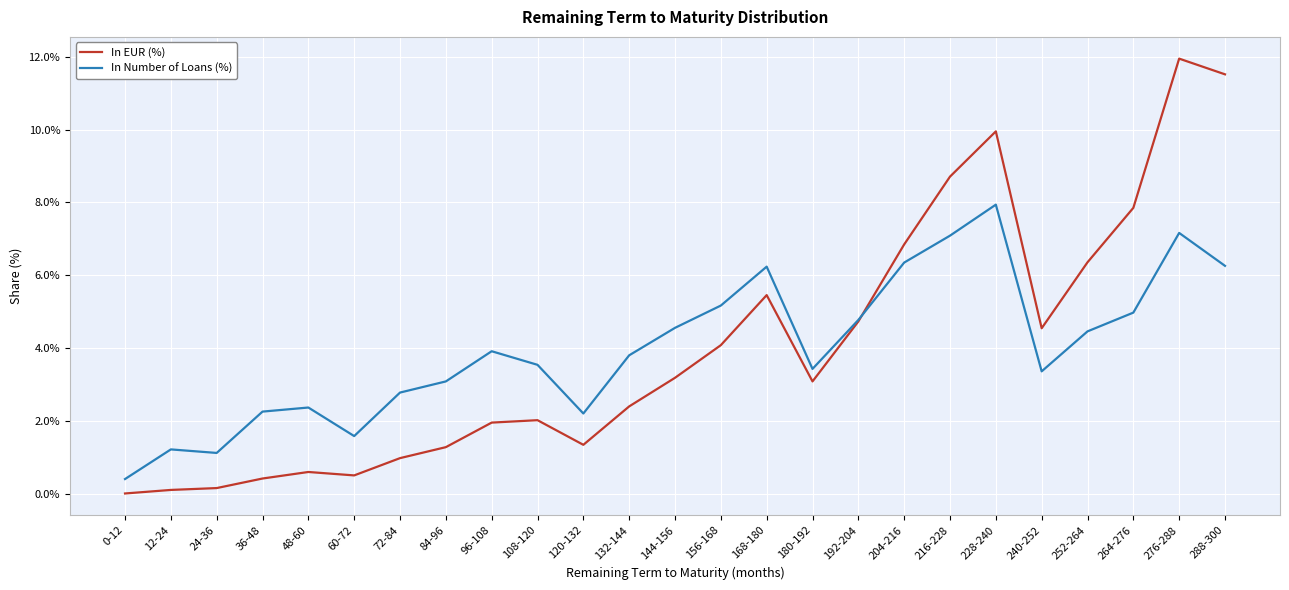

True or false: In EUR (%) has a value of 6.3 at 240-252.

False